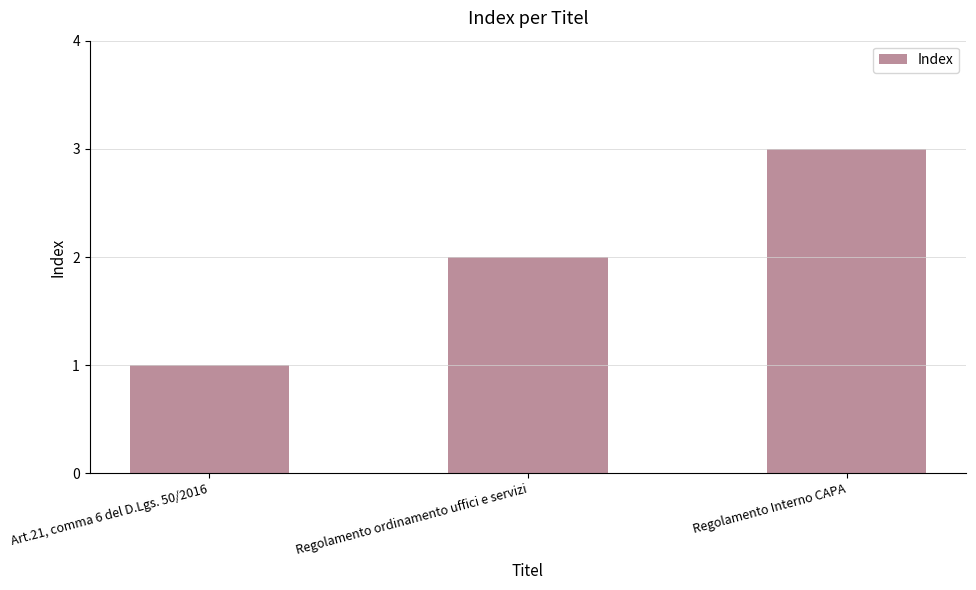

At which category does the chart reach its peak across all series?

Regolamento Interno CAPA